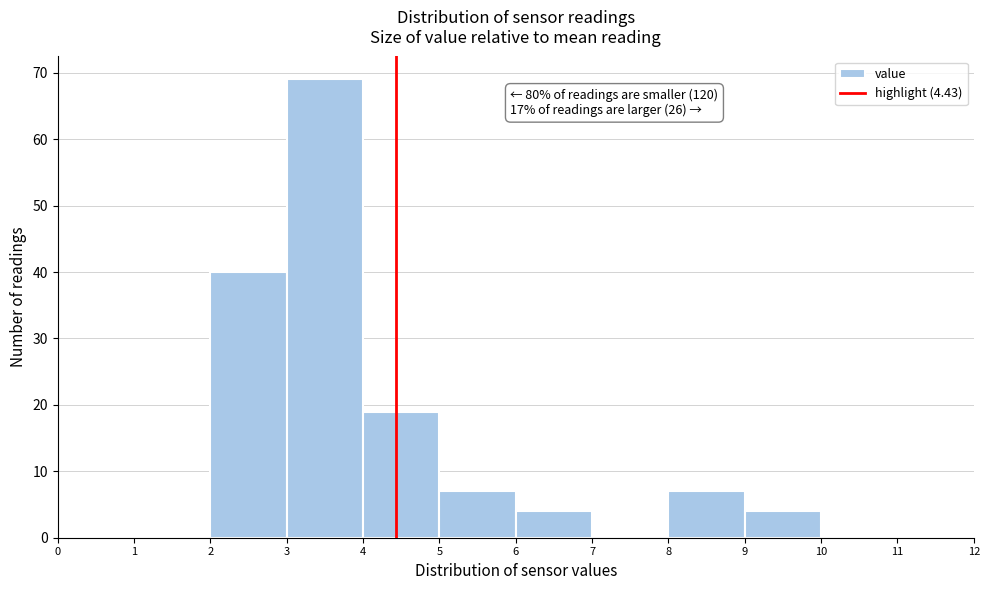

Which range on the x-axis has the tallest bar?

3 to 4